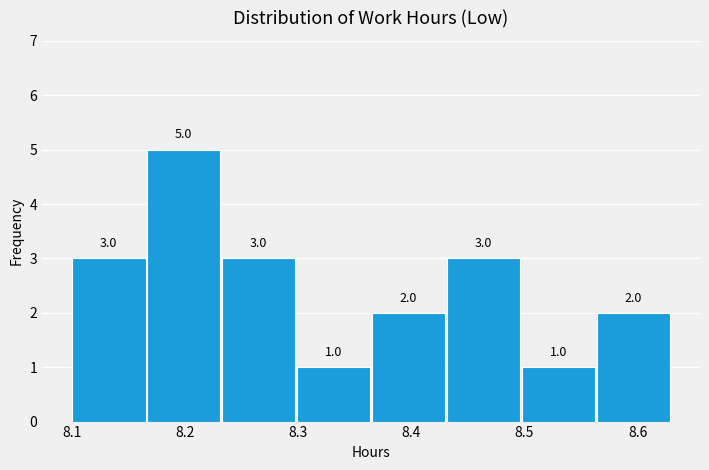

Over which range of the x-axis is the bar tallest?

8.17 to 8.23